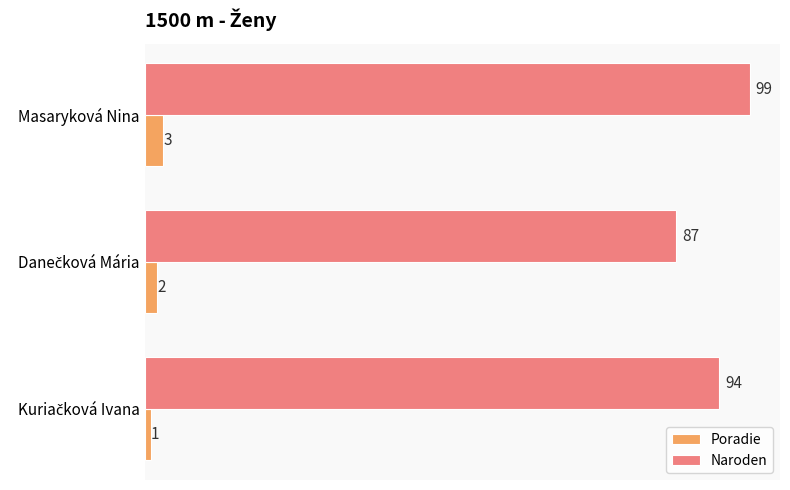

The Poradie series shows 3 at Masaryková Nina. True or false?

True